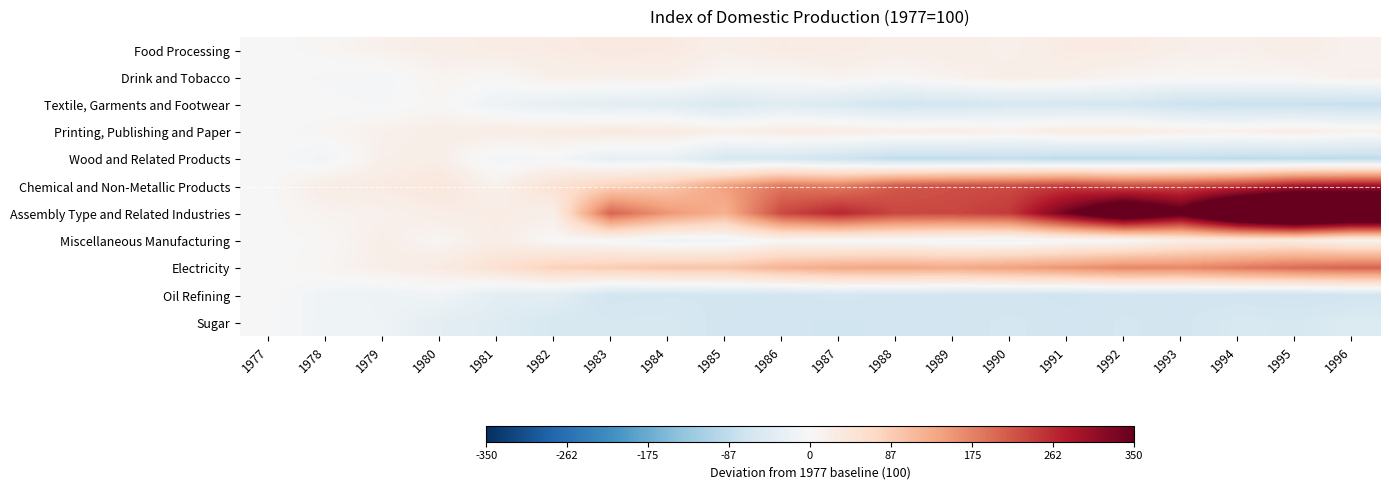

Reading right to left, list all the values displayed in this chart.

Food Processing: 1996=14.2	1995=23.7	1994=17.0	1993=19.5	1992=28.4	1991=28.2	1990=16.8	1989=23.3	1988=22.5	1987=27.0	1986=27.4	1985=19.6	1984=30.7	1983=32.8	1982=27.6	1981=26.0	1980=22.2	1979=16.1	1978=5.8	1977=0.0
Drink and Tobacco: 1996=17.3	1995=8.1	1994=8.4	1993=5.5	1992=10.7	1991=19.5	1990=22.6	1989=14.2	1988=5.5	1987=12.9	1986=5.1	1985=5.6	1984=18.9	1983=17.7	1982=19.5	1981=4.5	1980=10.3	1979=-6.6	1978=-3.7	1977=0.0
Textile, Garments and Footwear: 1996=-80.1	1995=-77.8	1994=-77.3	1993=-73.8	1992=-59.6	1991=-58.7	1990=-55.0	1989=-63.2	1988=-65.3	1987=-51.3	1986=-41.6	1985=-53.4	1984=-39.7	1983=-36.2	1982=-29.4	1981=-17.4	1980=4.9	1979=-3.7	1978=-0.9	1977=0.0
Printing, Publishing and Paper: 1996=14.2	1995=23.7	1994=17.0	1993=19.5	1992=28.4	1991=28.2	1990=16.8	1989=23.3	1988=22.5	1987=27.0	1986=27.4	1985=19.6	1984=30.7	1983=32.8	1982=27.6	1981=26.0	1980=22.2	1979=16.1	1978=5.8	1977=0.0
Wood and Related Products: 1996=-90.4	1995=-88.9	1994=-89.6	1993=-85.3	1992=-88.8	1991=-89.8	1990=-83.5	1989=-86.6	1988=-86.7	1987=-70.0	1986=-56.7	1985=-56.4	1984=-24.4	1983=-28.9	1982=-4.5	1981=-9.8	1980=22.5	1979=19.0	1978=-11.3	1977=0.0
Chemical and Non-Metallic Products: 1996=296.5	1995=286.3	1994=251.9	1993=233.5	1992=228.2	1991=244.7	1990=229.9	1989=225.8	1988=216.7	1987=180.3	1986=186.0	1985=143.7	1984=93.4	1983=80.1	1982=51.8	1981=16.2	1980=39.5	1979=28.6	1978=26.1	1977=0.0
Assembly Type and Related Industries: 1996=516.4	1995=562.0	1994=500.2	1993=369.6	1992=434.2	1991=340.5	1990=246.1	1989=233.4	1988=233.8	1987=266.4	1986=231.6	1985=123.7	1984=153.6	1983=204.9	1982=20.1	1981=26.0	1980=23.8	1979=14.8	1978=12.4	1977=0.0
Miscellaneous Manufacturing: 1996=10.9	1995=29.9	1994=27.3	1993=21.9	1992=-1.3	1991=-4.6	1990=-13.5	1989=-9.9	1988=-2.2	1987=-3.8	1986=3.4	1985=-15.2	1984=-15.9	1983=-2.9	1982=2.9	1981=24.6	1980=7.2	1979=20.9	1978=3.8	1977=0.0
Electricity: 1996=204.7	1995=196.9	1994=182.9	1993=167.8	1992=170.2	1991=155.6	1990=142.8	1989=133.2	1988=136.1	1987=133.5	1986=120.3	1985=98.9	1984=98.1	1983=88.0	1982=80.6	1981=52.3	1980=28.8	1979=20.5	1978=7.0	1977=0.0
Oil Refining: 1996=-67.4	1995=-71.2	1994=-68.2	1993=-67.6	1992=-65.5	1991=-70.0	1990=-67.1	1989=-66.9	1988=-64.5	1987=-61.1	1986=-64.8	1985=-63.4	1984=-63.8	1983=-66.0	1982=-38.0	1981=-35.9	1980=-13.2	1979=-17.4	1978=-13.7	1977=0.0
Sugar: 1996=-46.5	1995=-56.0	1994=-53.0	1993=-65.2	1992=-62.0	1991=-66.9	1990=-61.2	1989=-66.0	1988=-67.4	1987=-69.1	1986=-67.5	1985=-66.8	1984=-54.6	1983=-56.3	1982=-55.9	1981=-44.2	1980=-34.9	1979=-16.4	1978=-13.8	1977=0.0